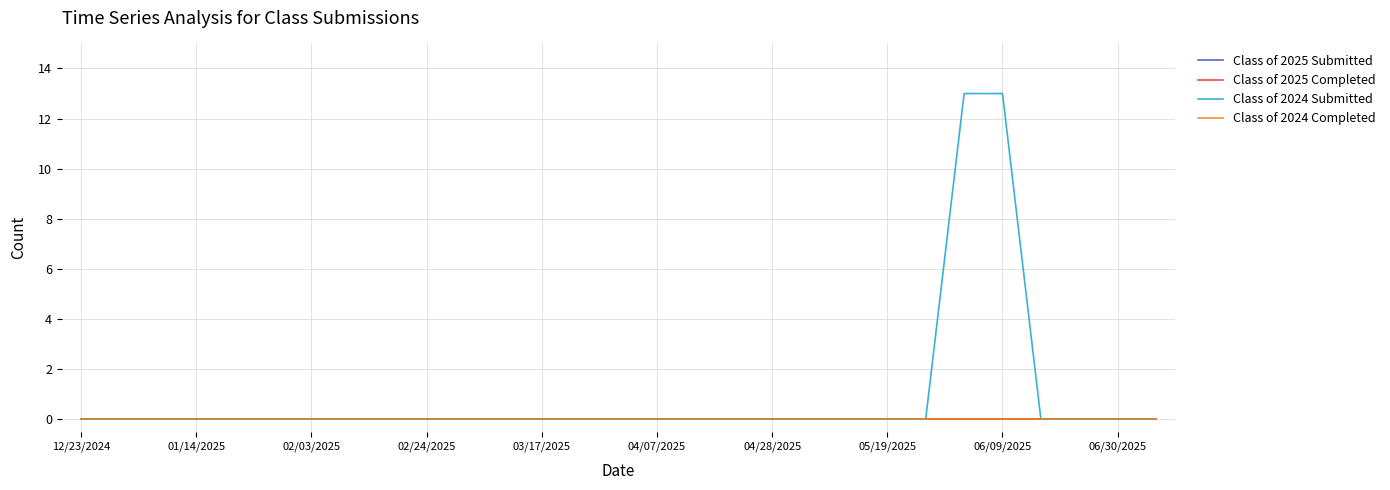

Where is Class of 2025 Submitted nearest to the value 0?

12/23/2024